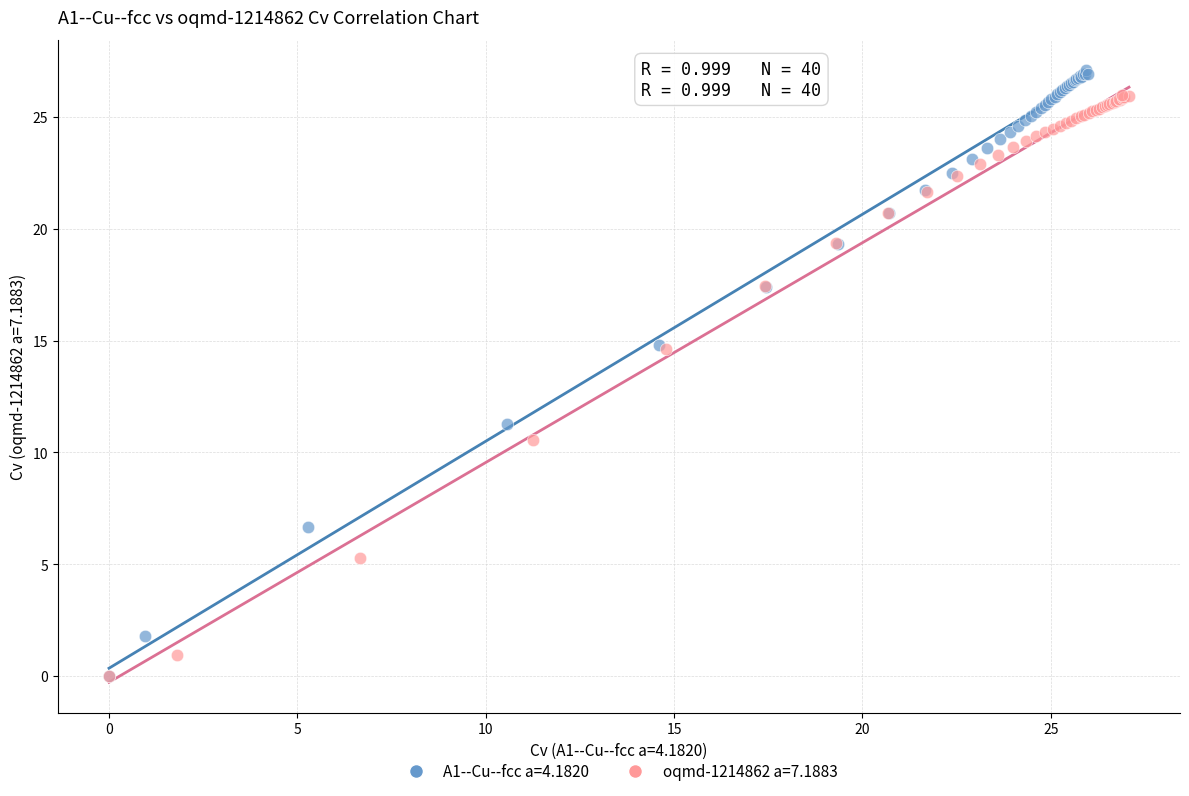

Which series has the widest spread of Y values?

A1--Cu--fcc a=4.1820